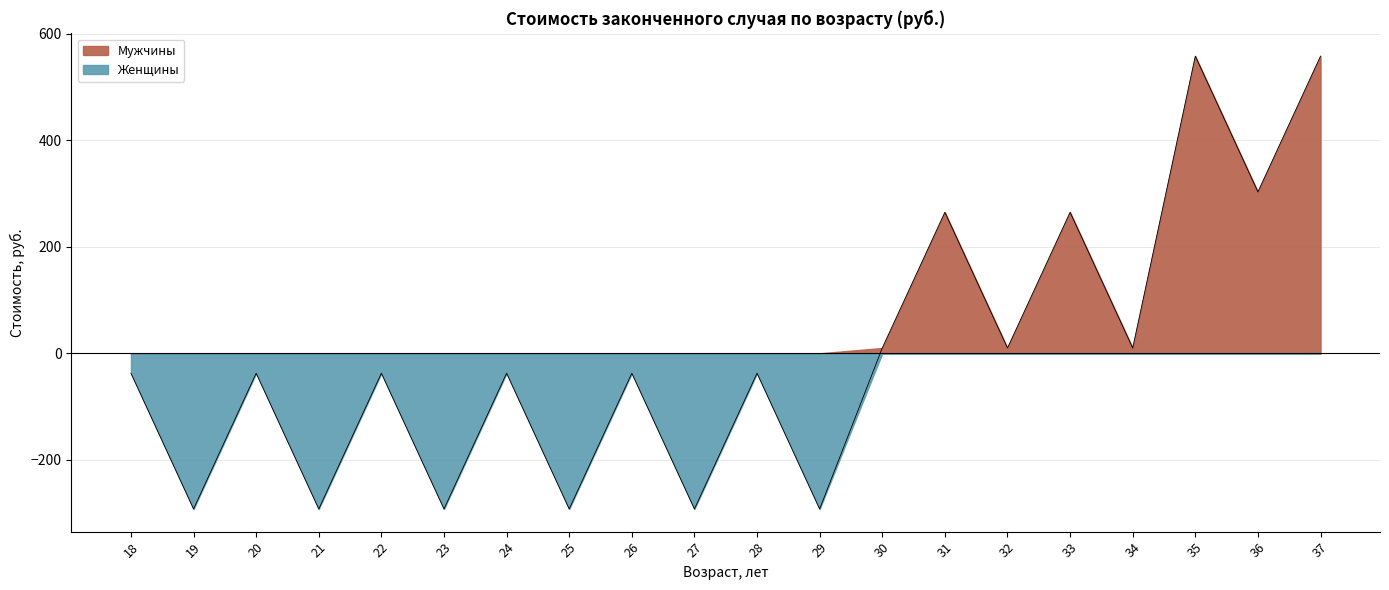

Between 23 and 25, which is larger?

23